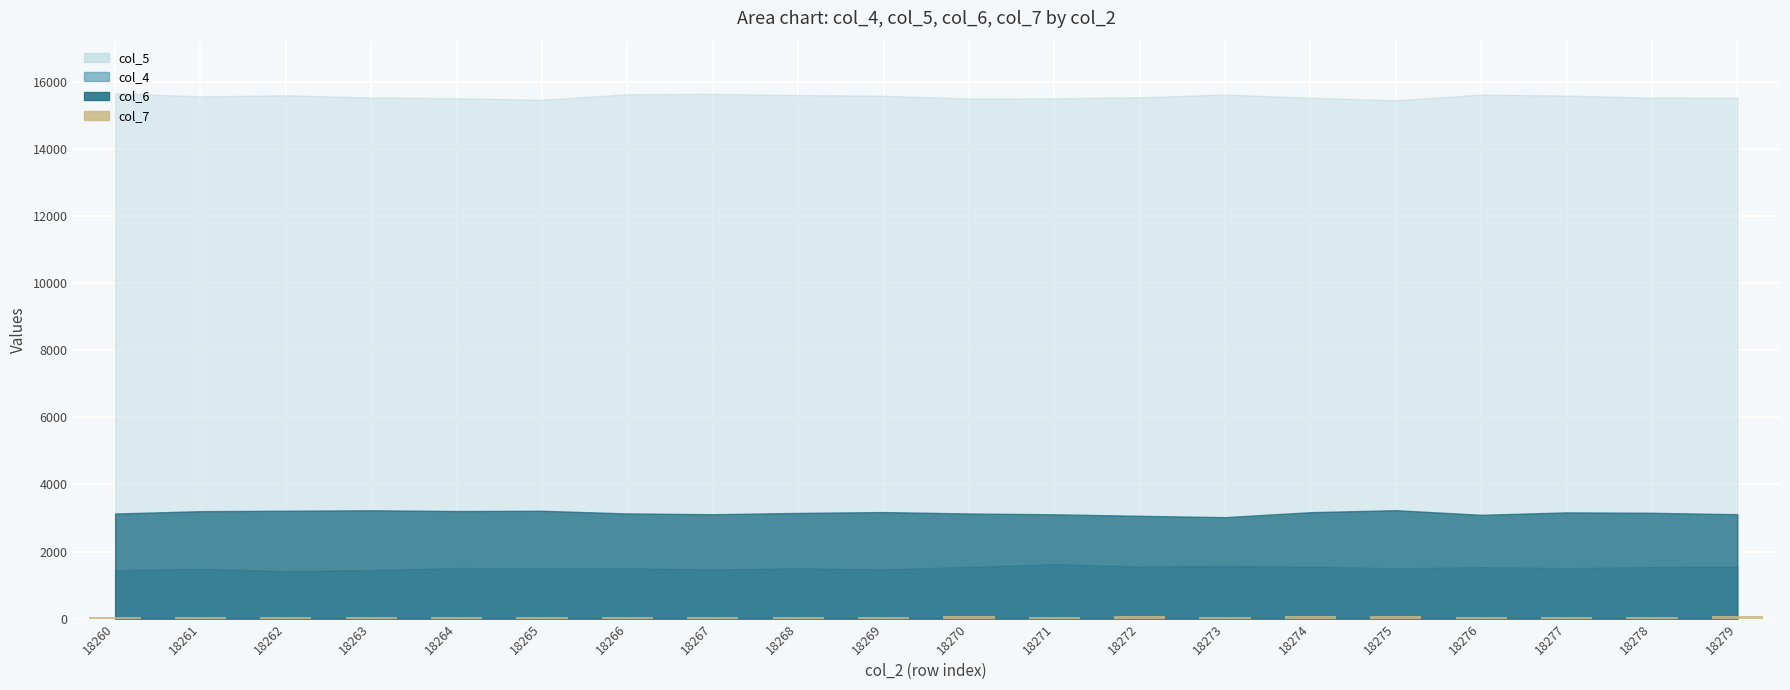

True or false: the data shows 58 at 18264.

True